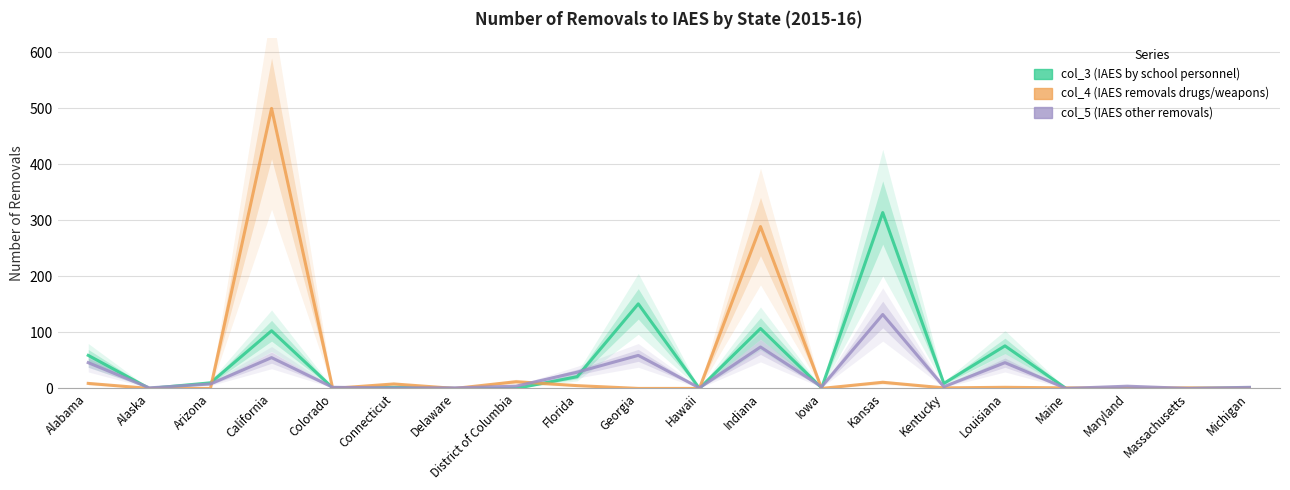

How many lines are shown in the chart?

3